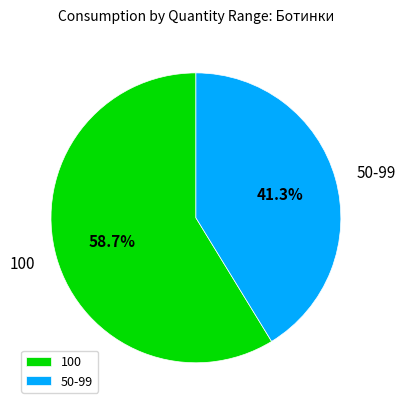

How many segments does this pie chart have?

2